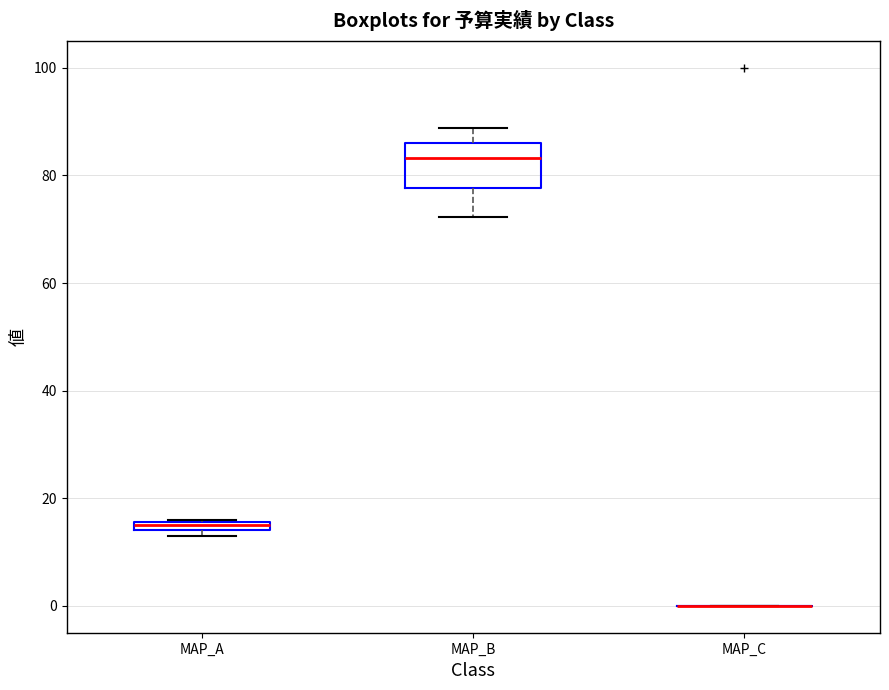

Which box is the tallest, from its lower edge to its upper edge?

MAP_B